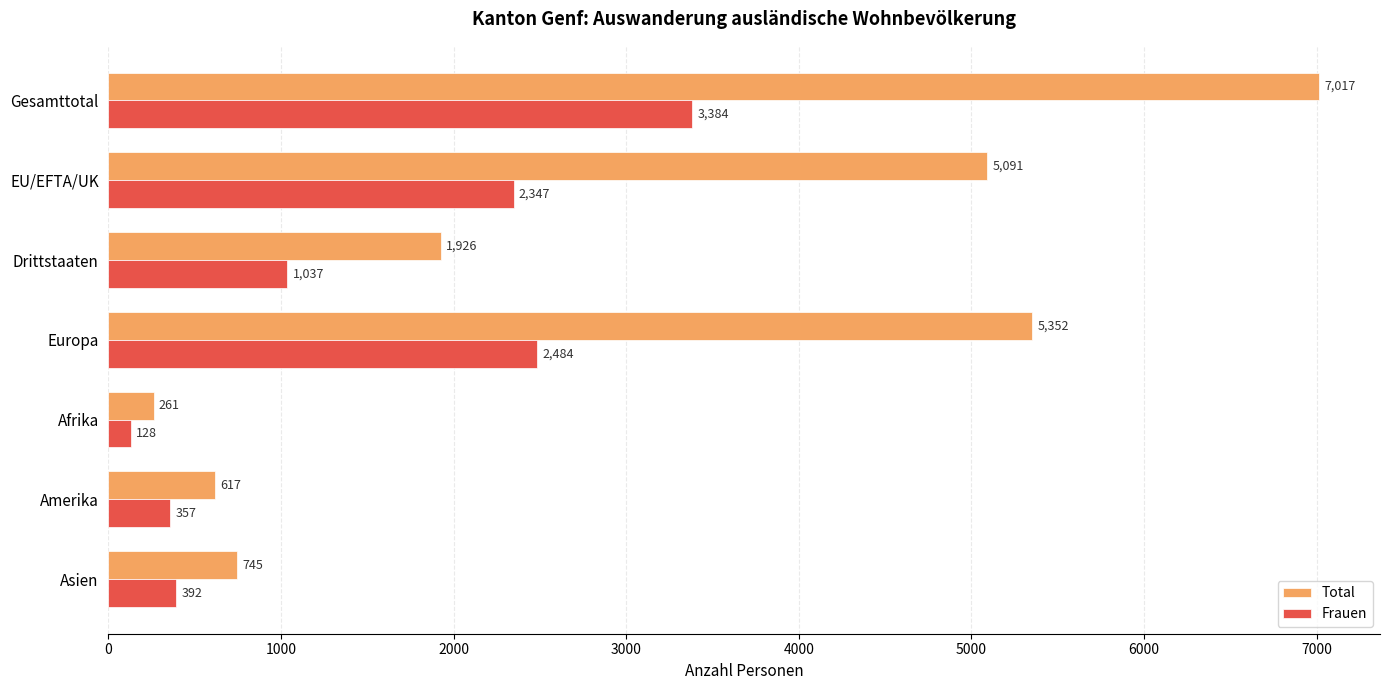

What is the difference between the maximum and second lowest values in the Total series?

6400